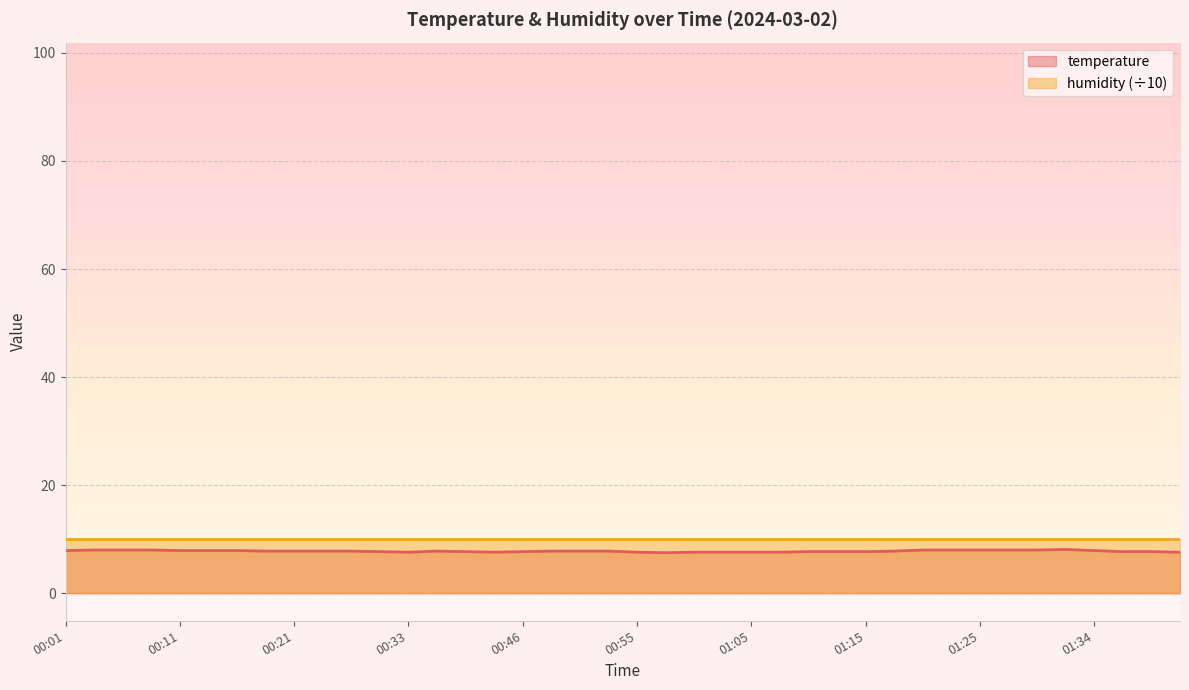

List the labels in order of value, largest first.

01:32, 00:03, 00:06, 00:08, 01:20, 01:22, 01:25, 01:27, 01:30, 00:01, 00:11, 00:13, 00:16, 01:34, 00:18, 00:21, 00:23, 00:26, 00:35, 00:48, 00:51, 00:53, 01:17, 00:28, 00:38, 00:46, 01:10, 01:13, 01:15, 01:37, 01:39, 00:33, 00:40, 00:55, 01:00, 01:03, 01:05, 01:08, 01:42, 00:58